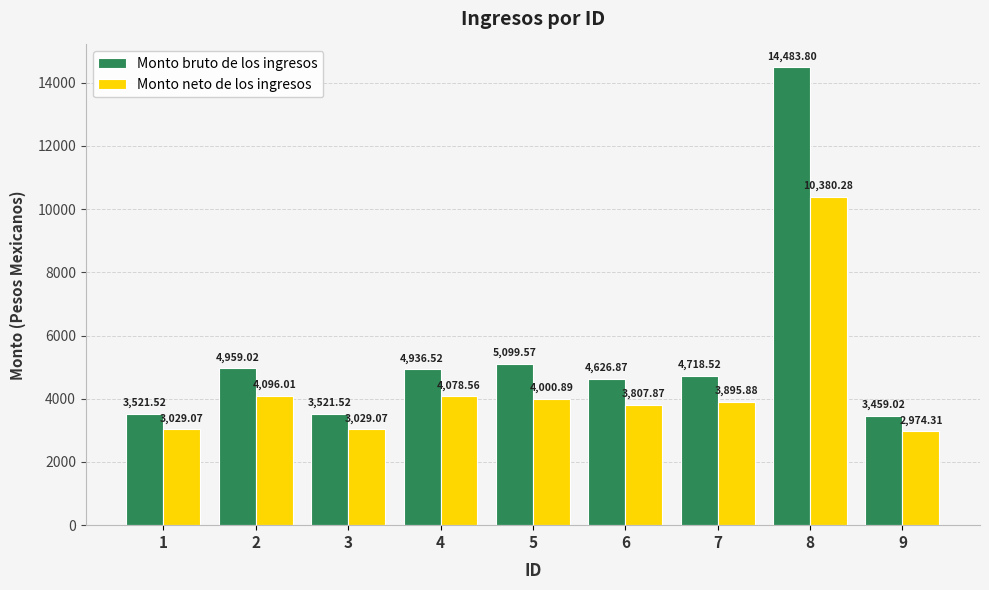

What is the value of the Monto neto de los ingresos bar at the 8th from the left?

10380.3